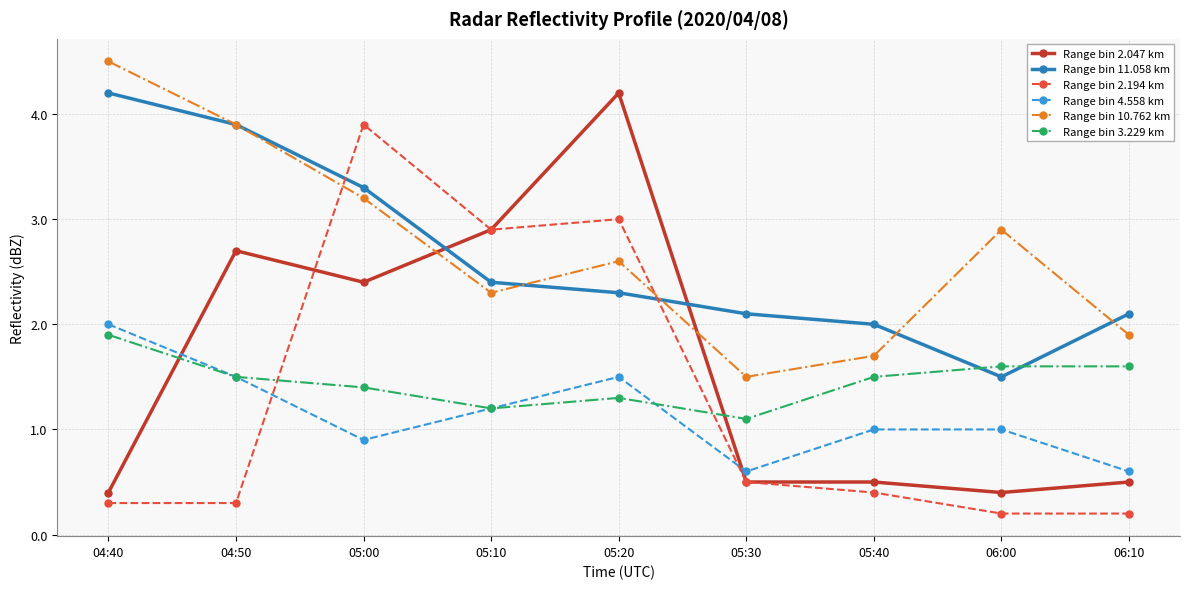

Where is the first local maximum for Range bin 2.194 km?

05:00